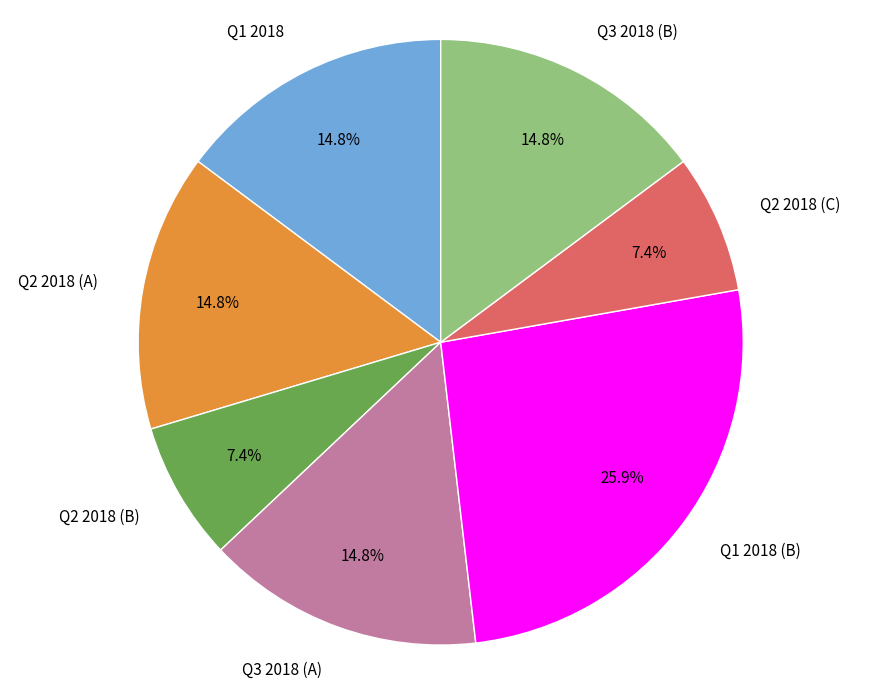

Does Q2 2018 (C) account for over 50% of the chart?

No